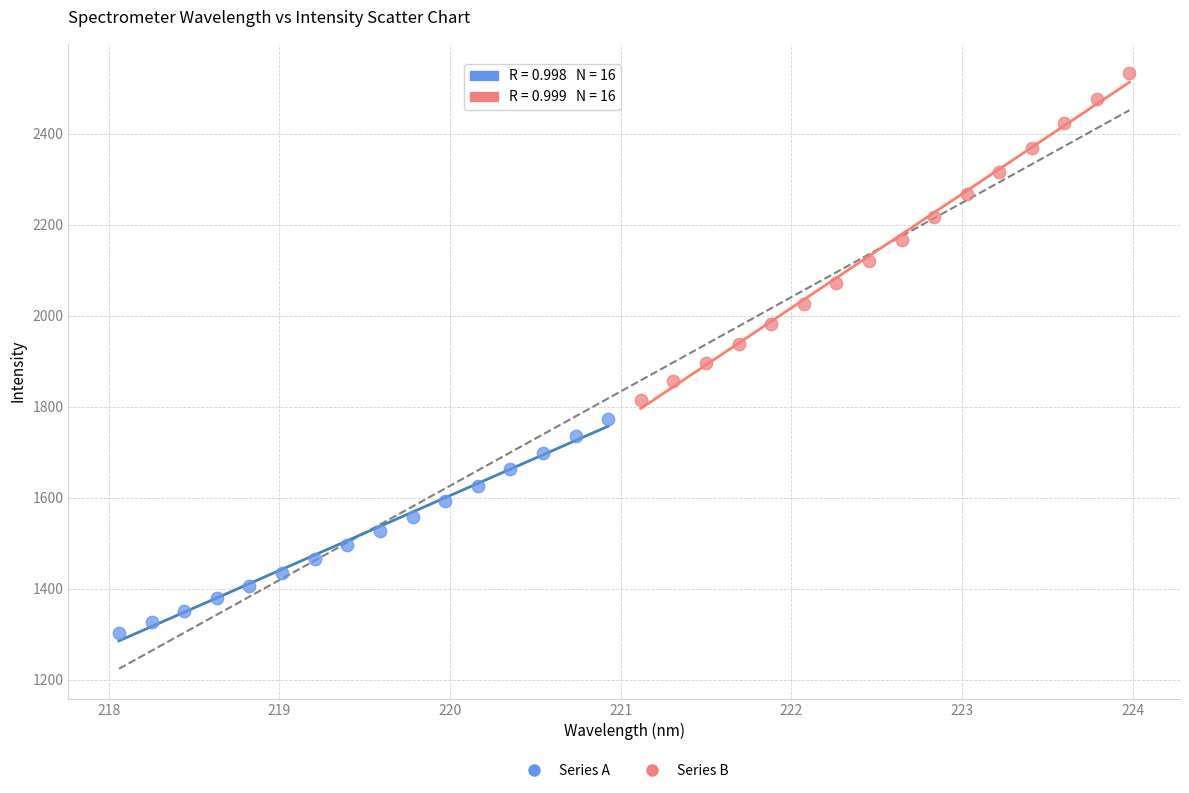

Which series reaches the minimum Y coordinate?

Series A